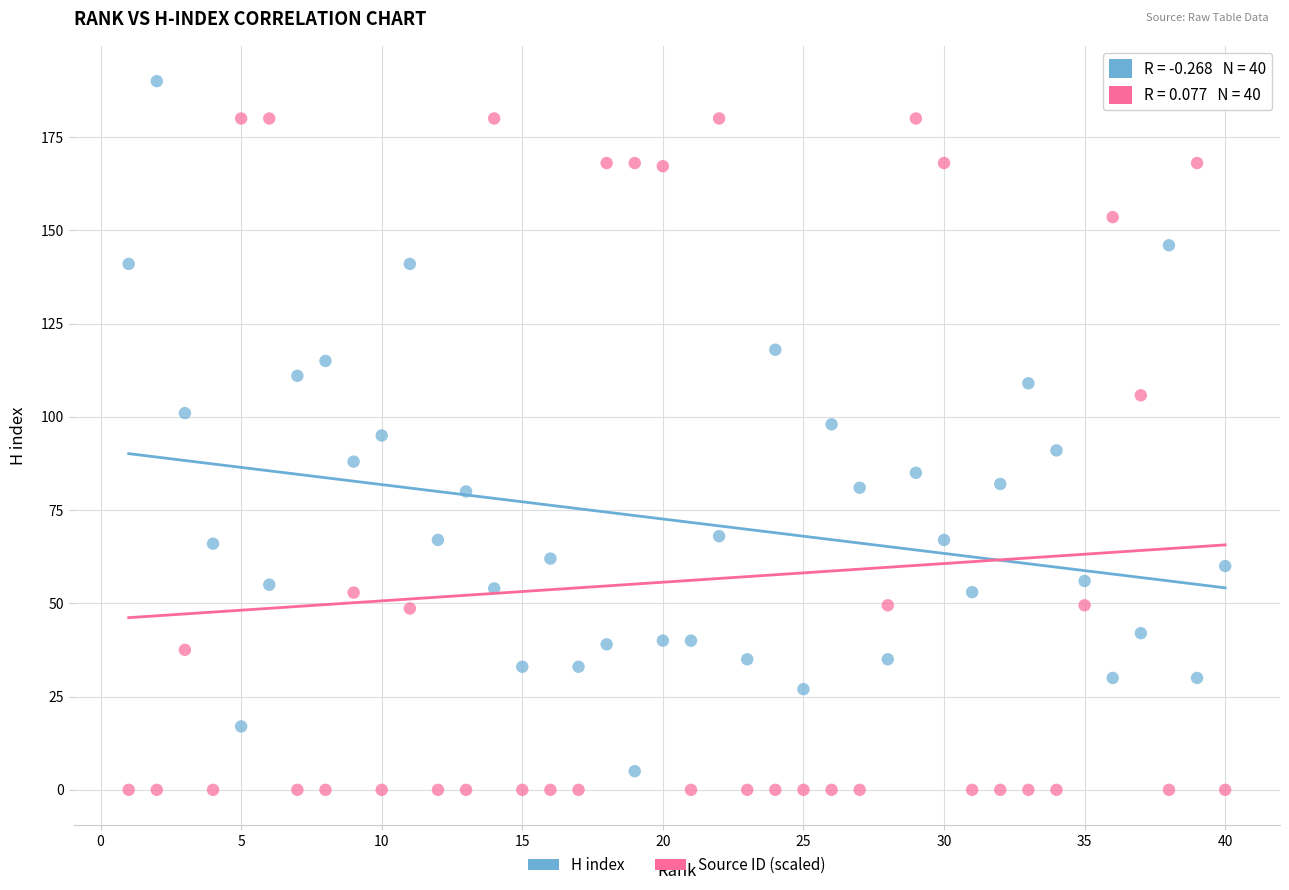

Across all data points, what is the range of X values (max minus min)?

39.0